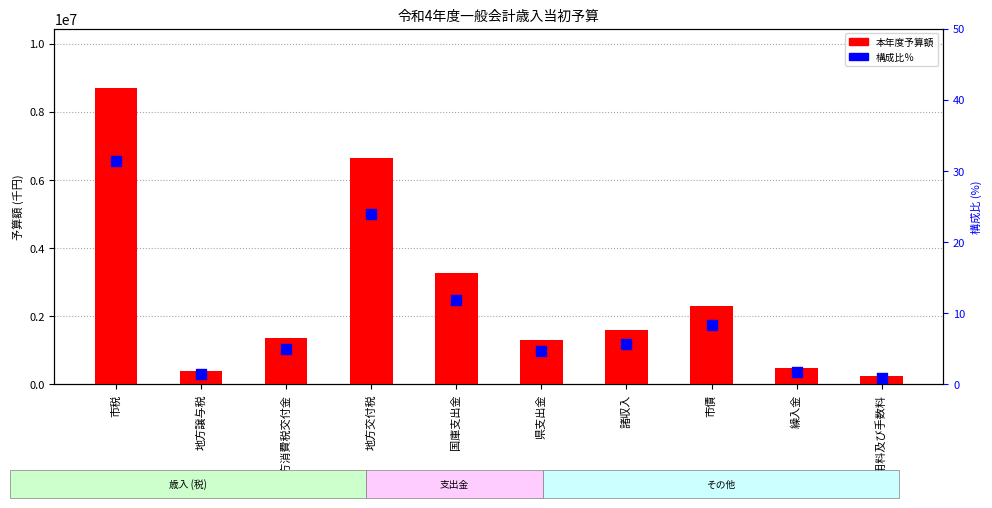

Which series has the largest total across all categories?

本年度予算額